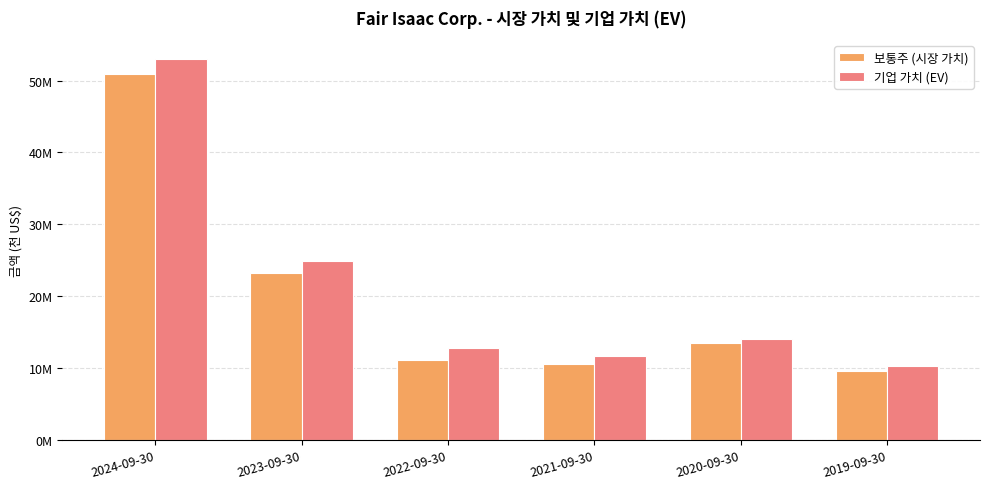

Reading left to right, extract all data points from this chart.

보통주 (시장 가치): 2024-09-30=50902456	2023-09-30=23241370	2022-09-30=11083430	2021-09-30=10631730	2020-09-30=13435210	2019-09-30=9603381
기업 가치 (EV): 2024-09-30=52971217	2023-09-30=24966250	2022-09-30=12803897	2021-09-30=11695394	2020-09-30=14117513	2019-09-30=10327169